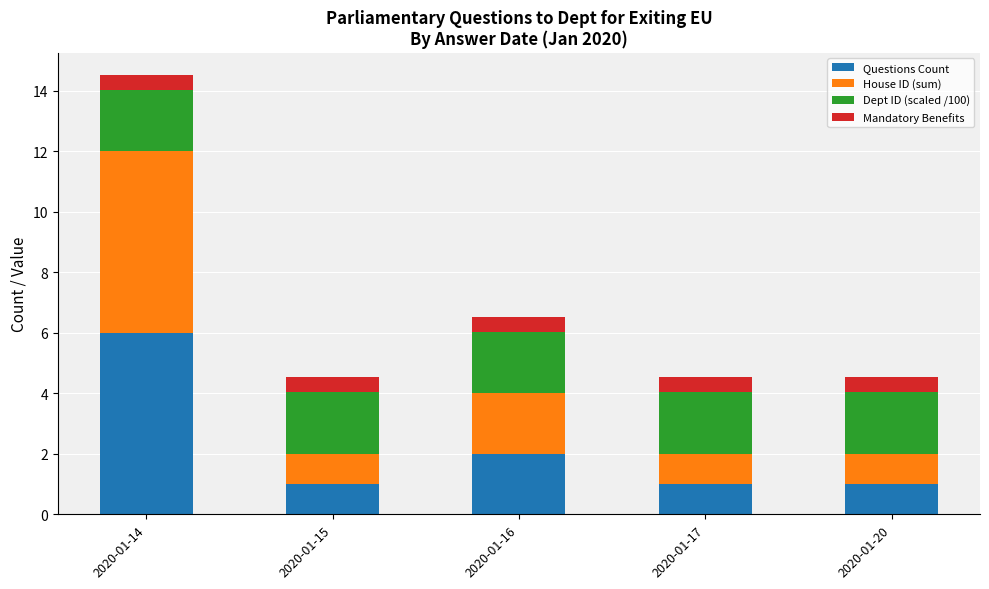

The Questions Count series shows 1.6 at 2020-01-20. True or false?

False